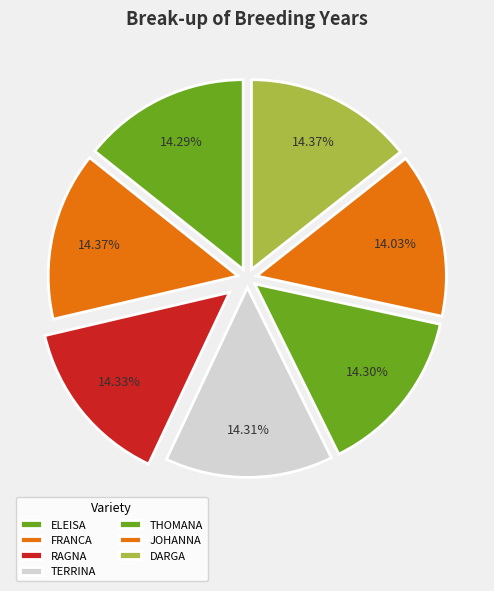

How many segments does this pie chart have?

7